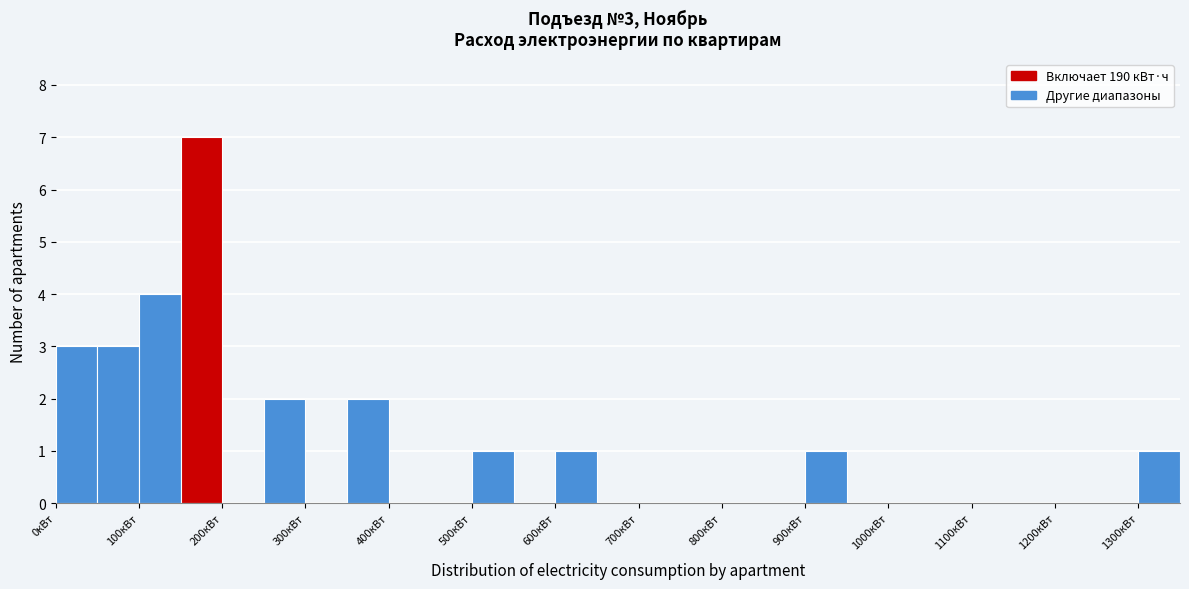

Over which range of the x-axis is the bar tallest?

150 to 200